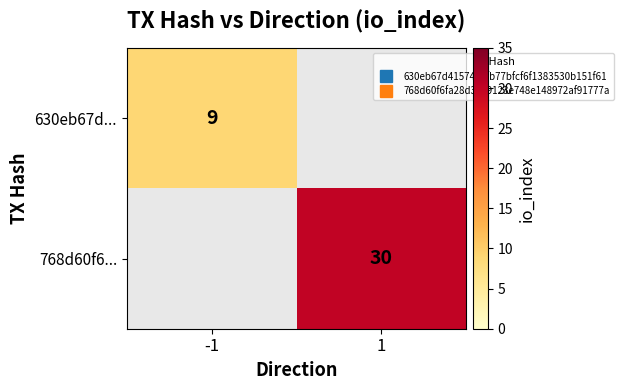

At which category is the sum across all series the highest?

1